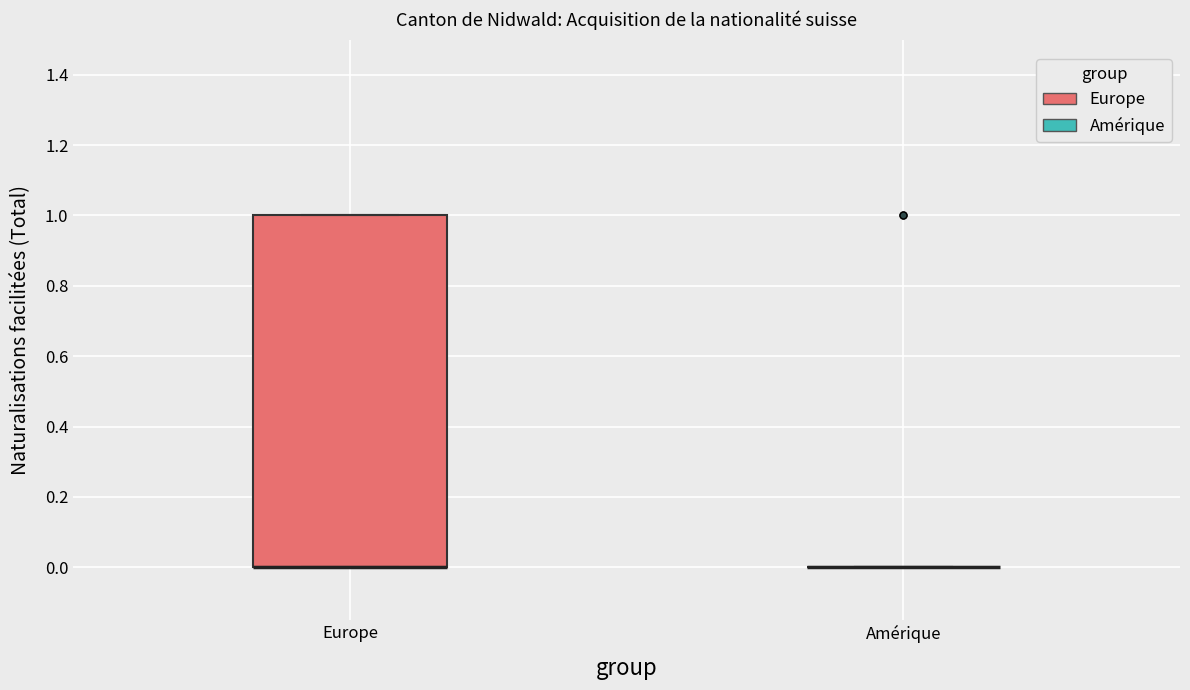

Comparing the boxes themselves (not the whiskers), which one is the tallest?

Europe